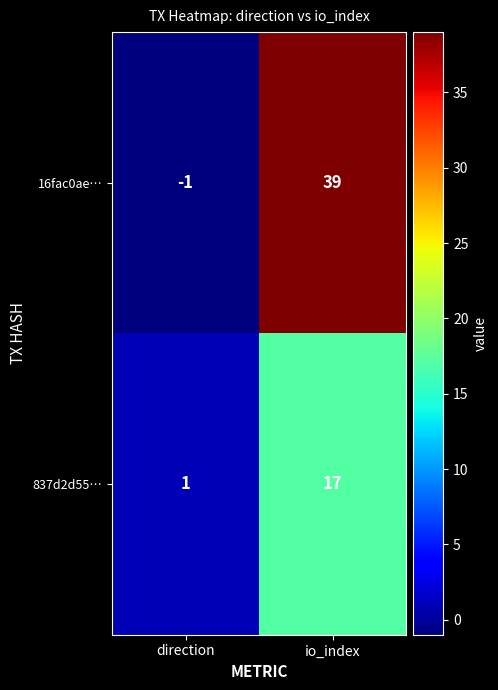

At which label is 837d2d55… closest to 9?

direction